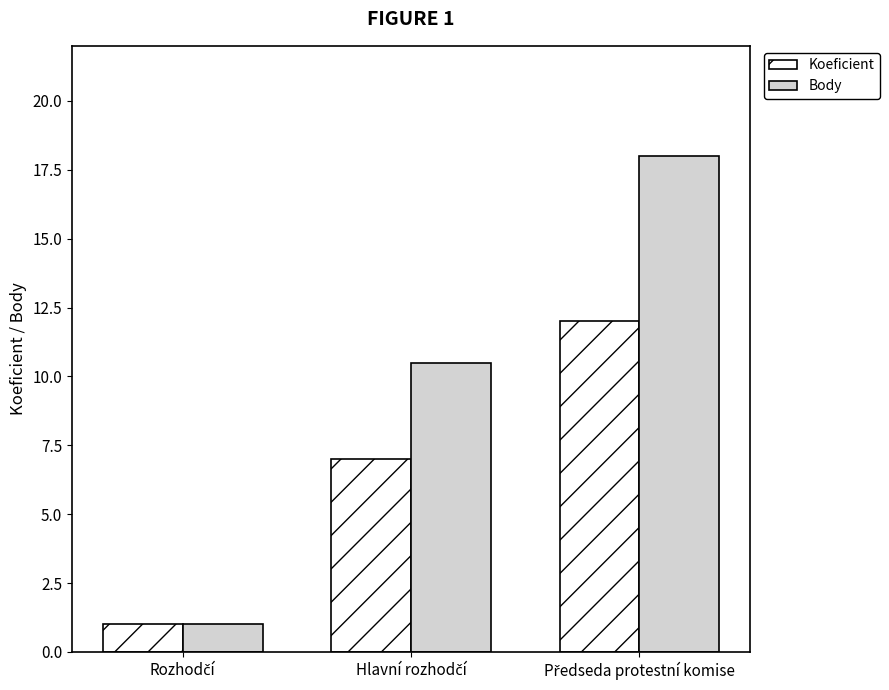

What is the difference between the maximum and second lowest values in the Body series?

7.5